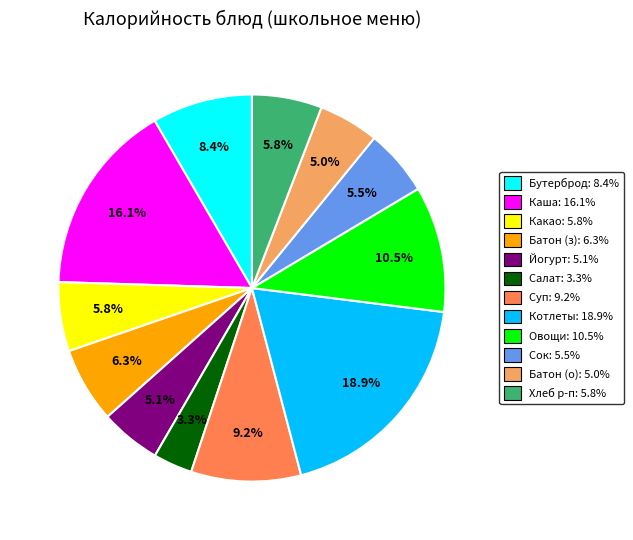

Combined, do Котлеты: 18.9% and Салат: 3.3% account for over 50%?

No